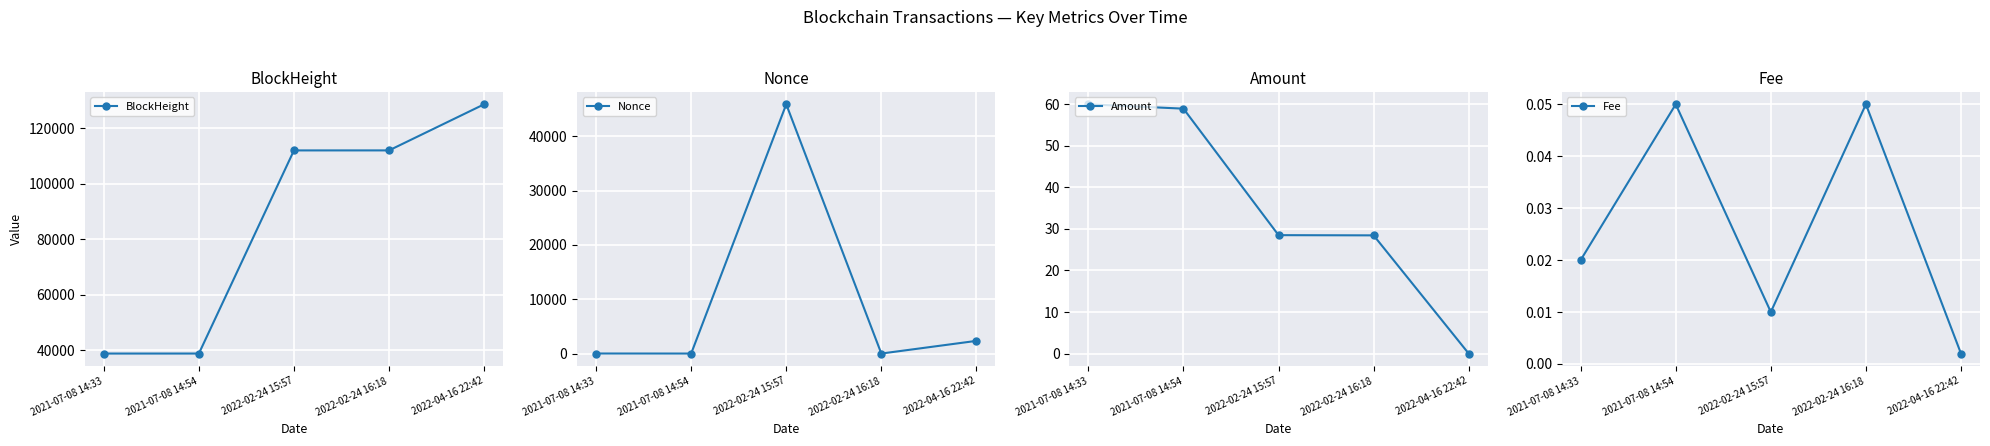

True or false: Nonce has more than 0 points higher than both neighbors.

True